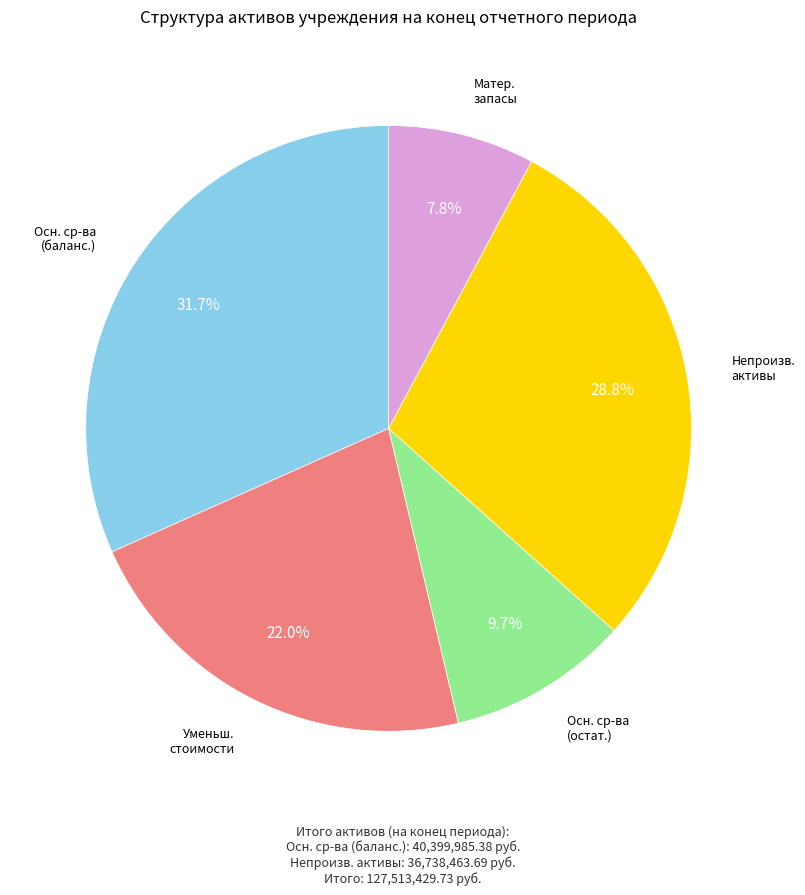

Is there any slice that represents more than half of the pie?

No